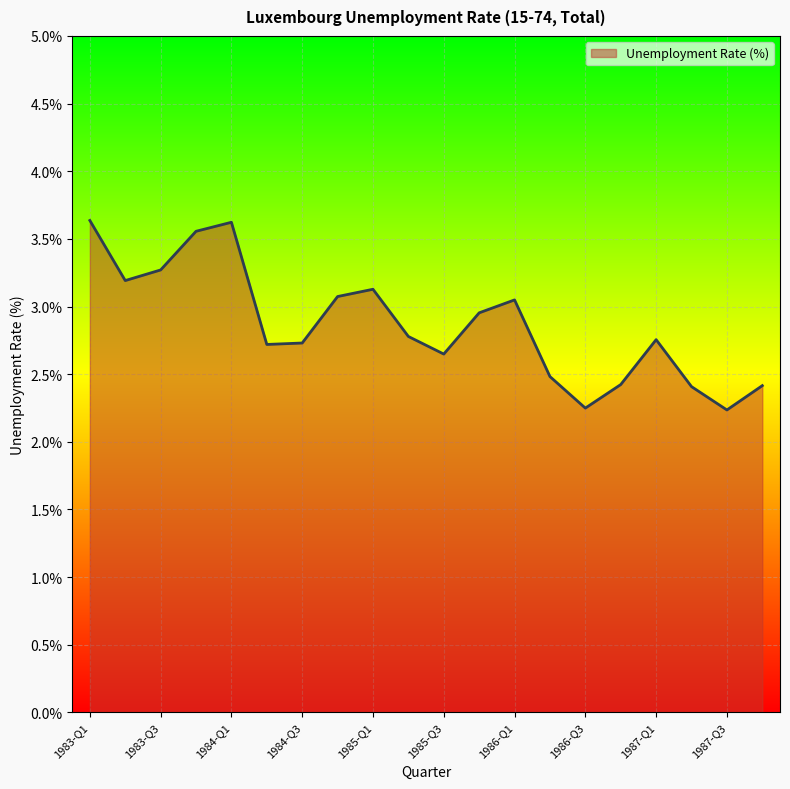

Reading left to right, transcribe all the data shown in this chart.

3.6	3.2	3.3	3.6	3.6	2.7	2.7	3.1	3.1	2.8	2.6	3.0	3.0	2.5	2.2	2.4	2.8	2.4	2.2	2.4